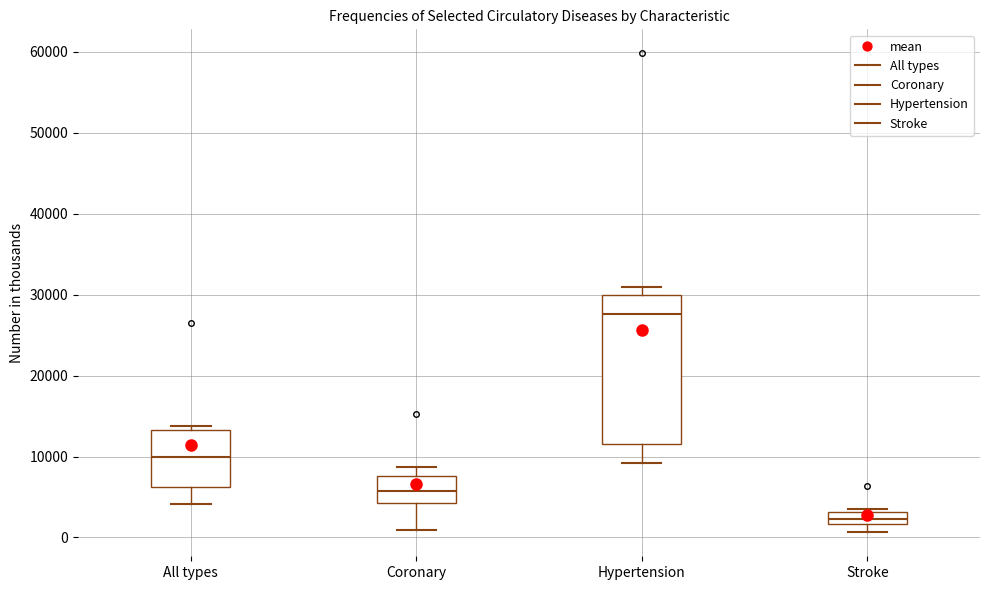

Which box's median line is the lowest?

Stroke